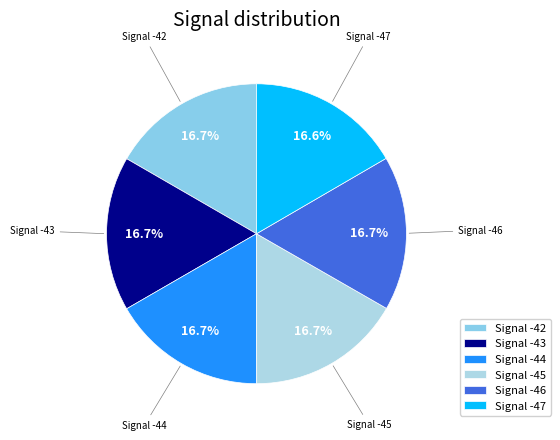

Count the number of slices in the pie.

6